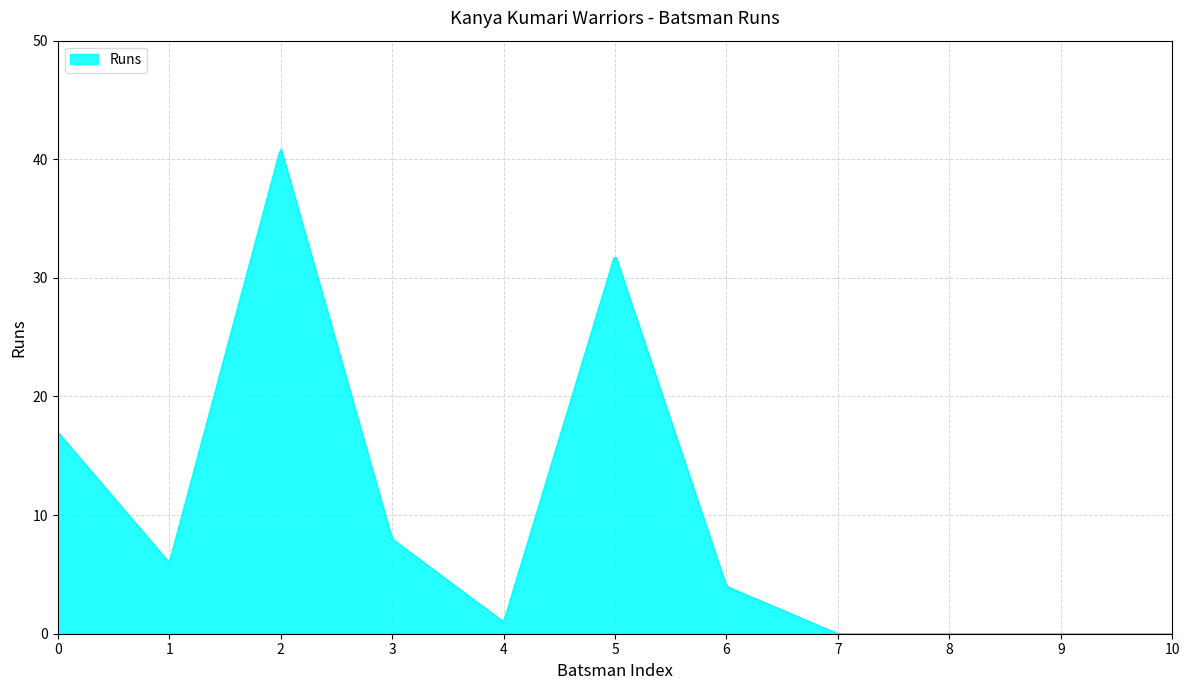

What is the greatest value displayed?

40.9